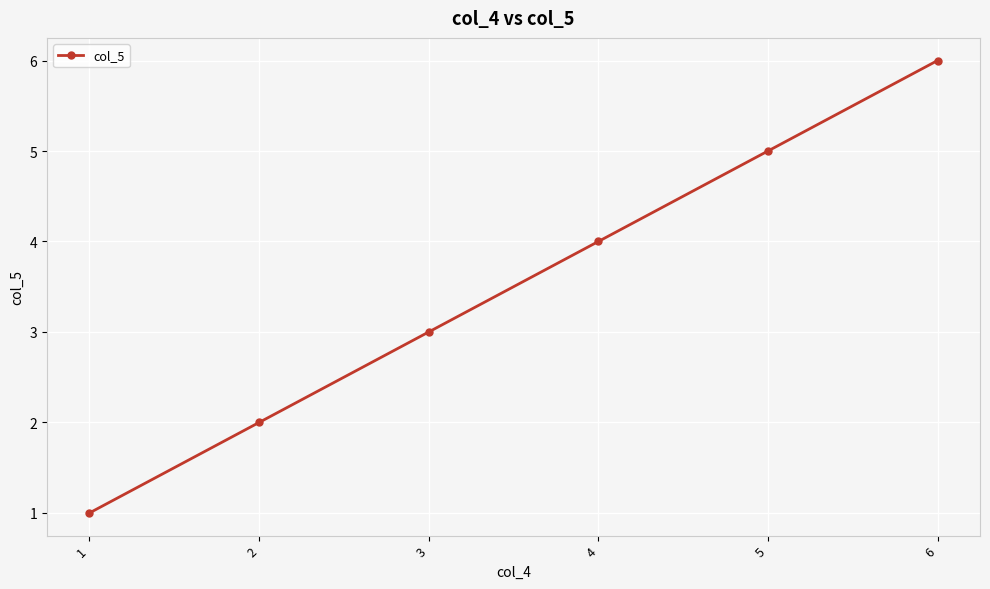

List the labels in order of value, largest first.

6, 5, 4, 3, 2, 1